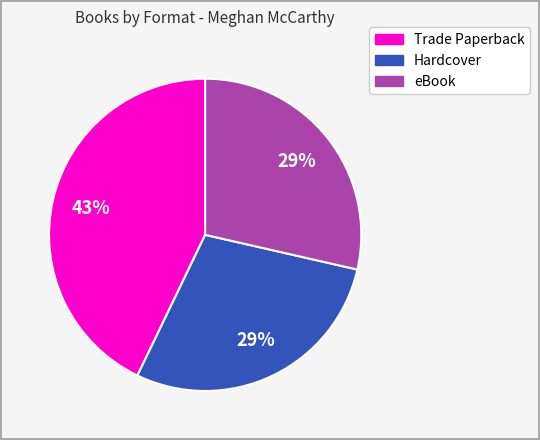

What percentage is the Hardcover slice, to the nearest percent?

29%